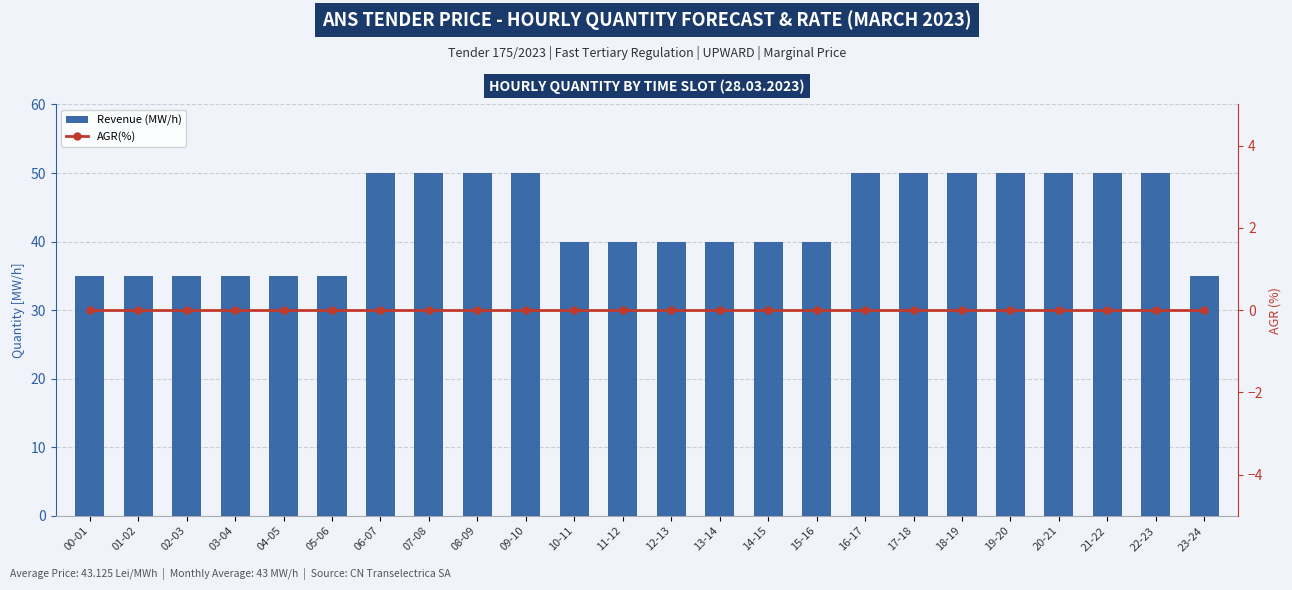

Which category has the lowest value in the AGR(%) series?

00-01